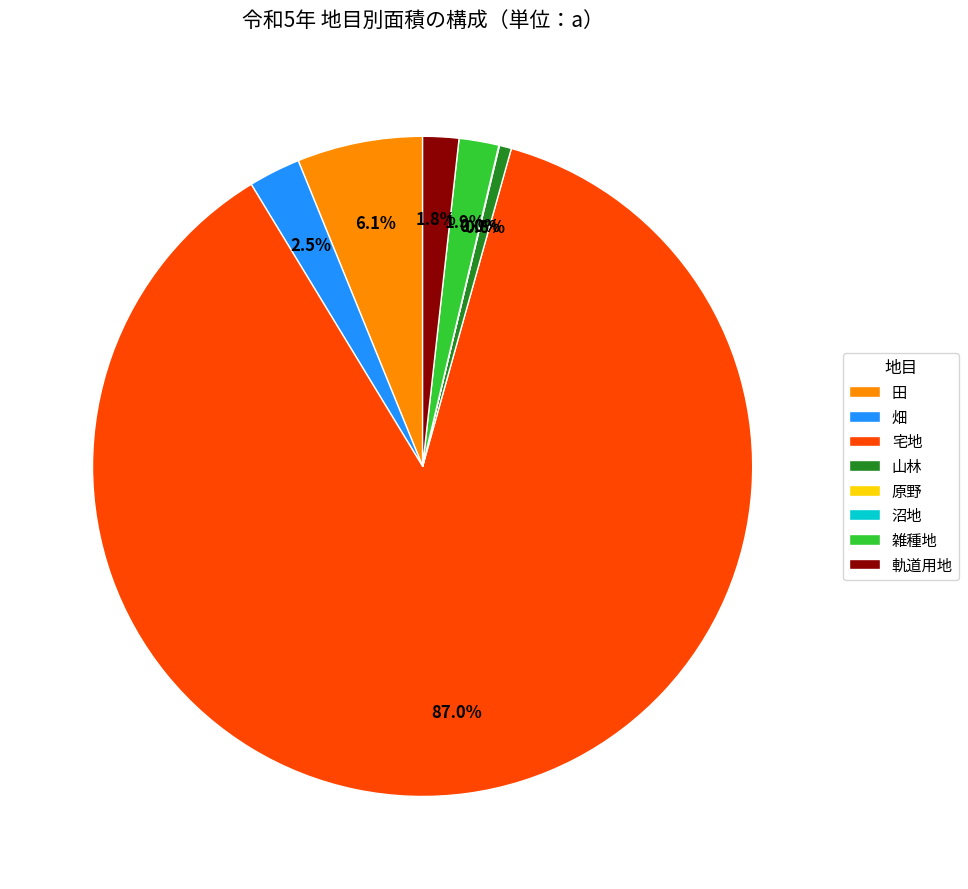

Which has a higher value, 宅地 or 田?

宅地